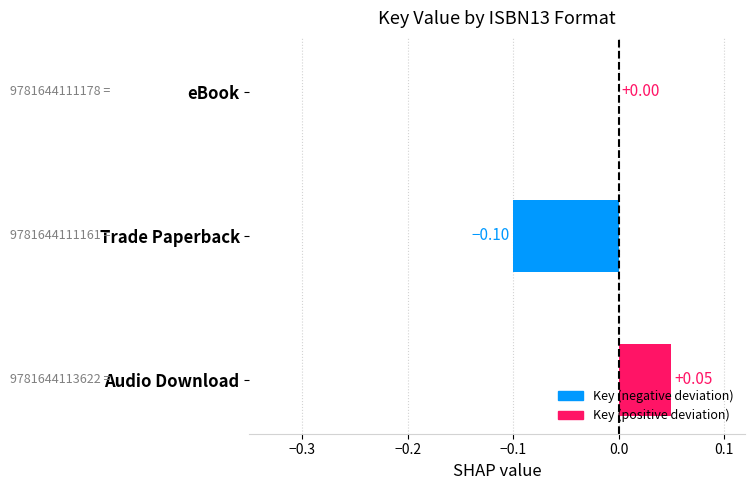

Which has a higher value, eBook or Audio Download?

Audio Download